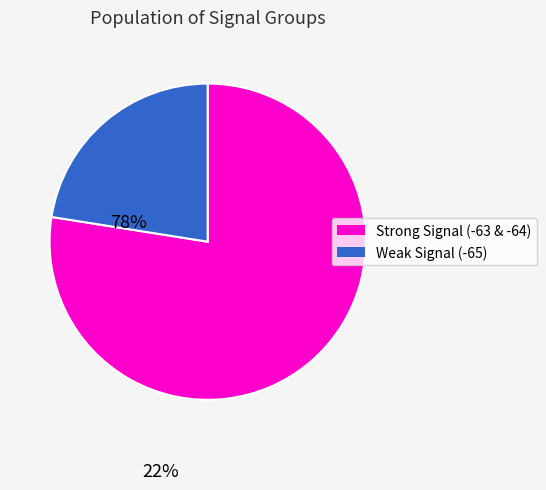

Count the number of slices in the pie.

2